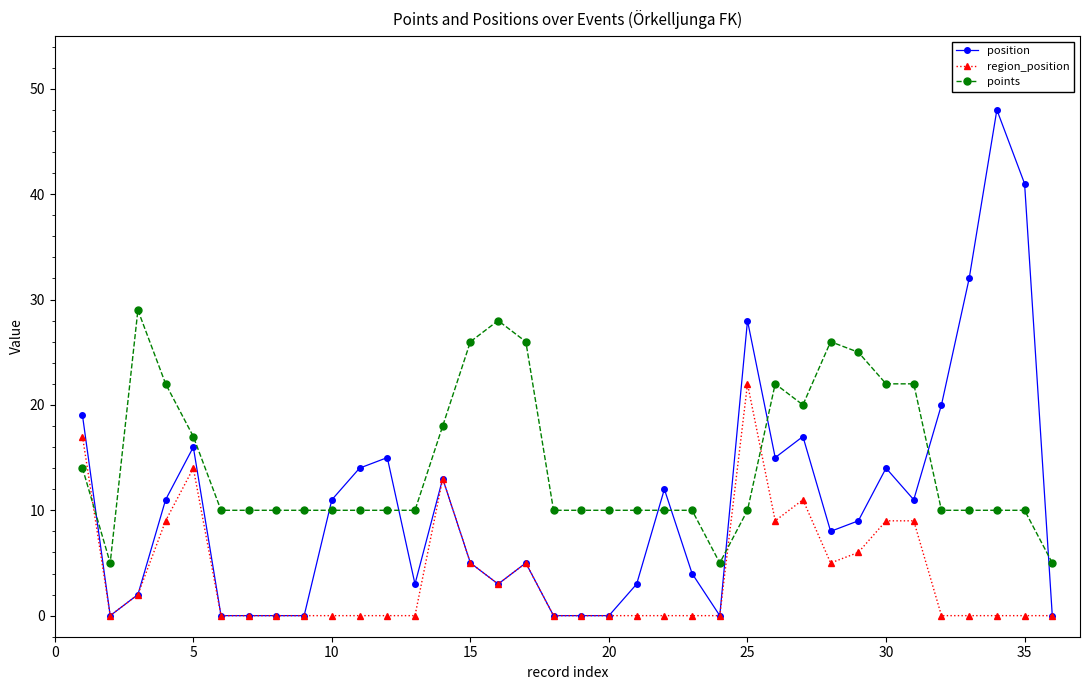

Count the number of categories in the chart.

36